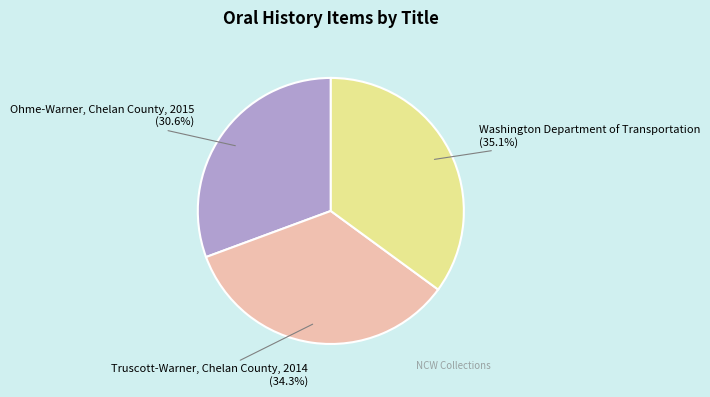

To the nearest percent, what is the difference between the largest and smallest slice percentages?

4%